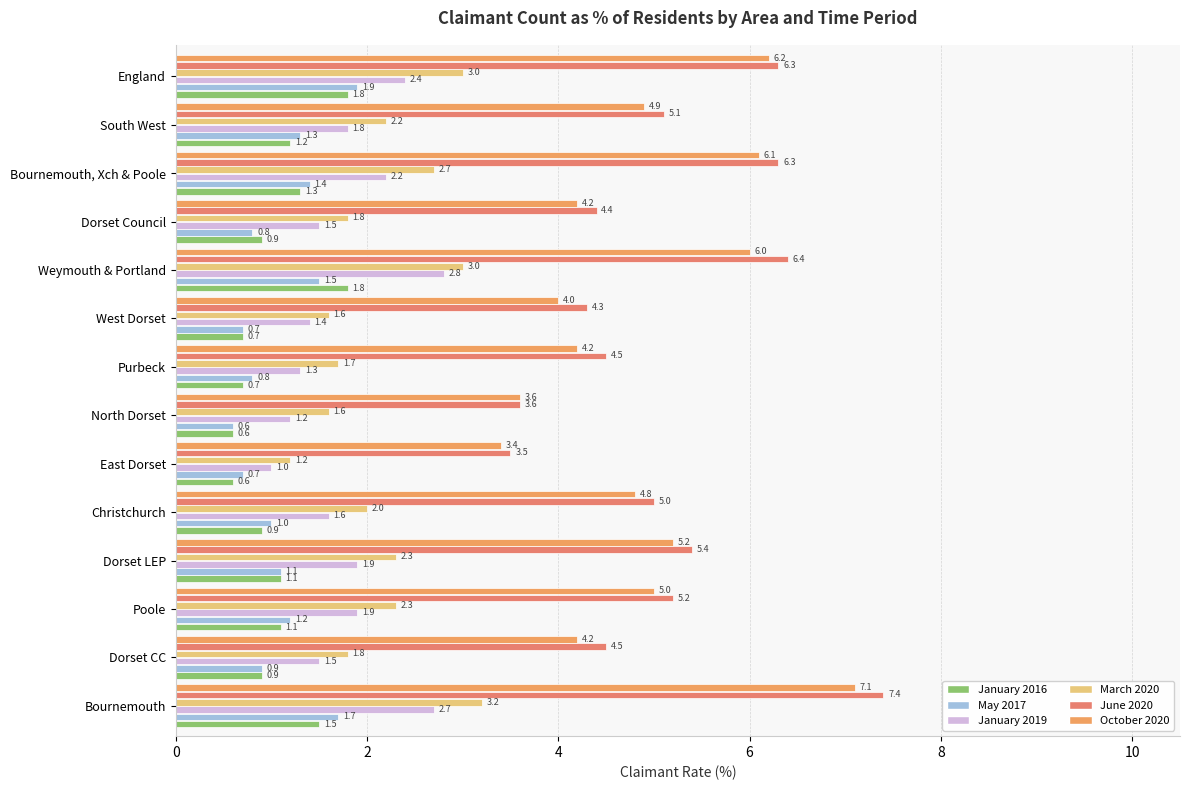

How many values in the January 2016 series exceed 1?

7